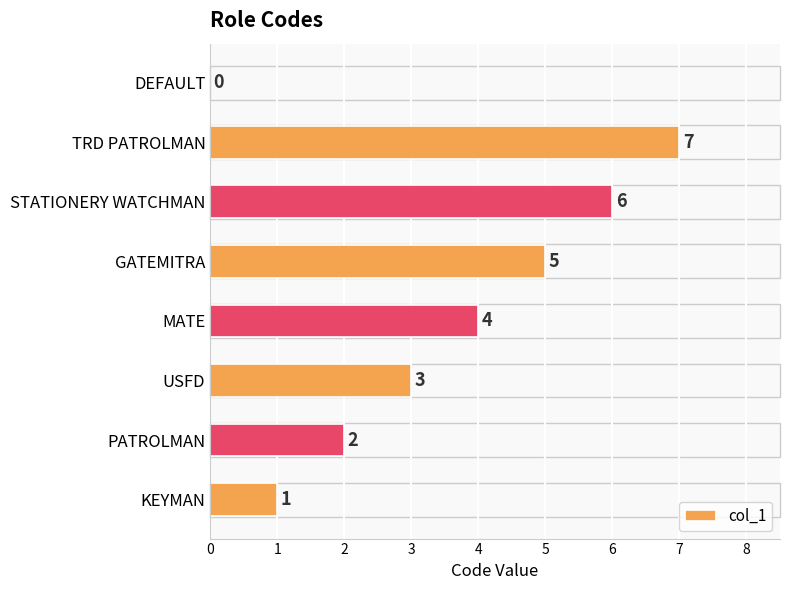

How many values are between 2 and 6?

5